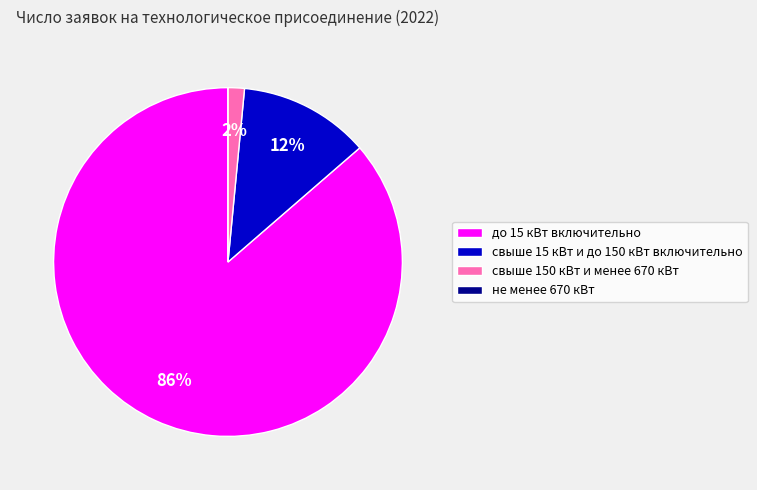

True or false: свыше 15 кВт и до 150 кВт включительно accounts for 7% of the total.

False